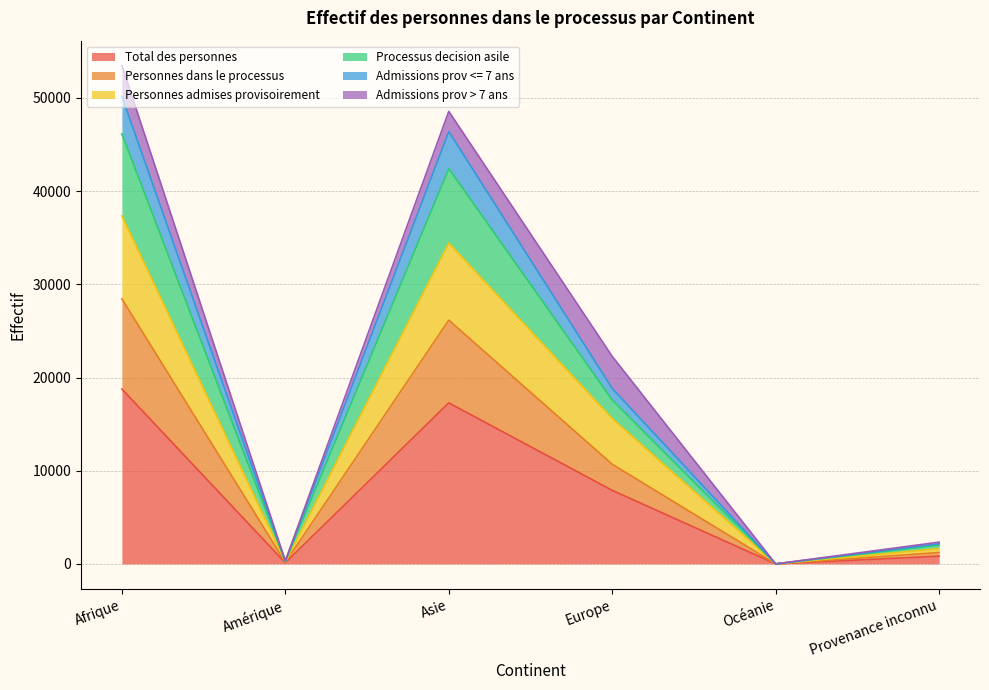

What is the label of the 1st point from the right?

Provenance inconnu